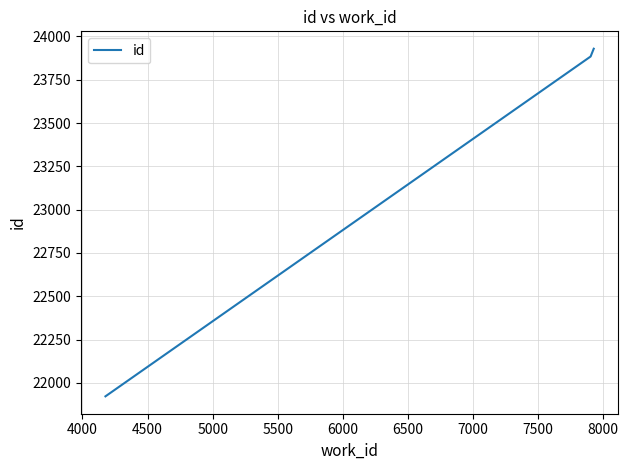

What is the difference between the maximum and minimum values?

2007